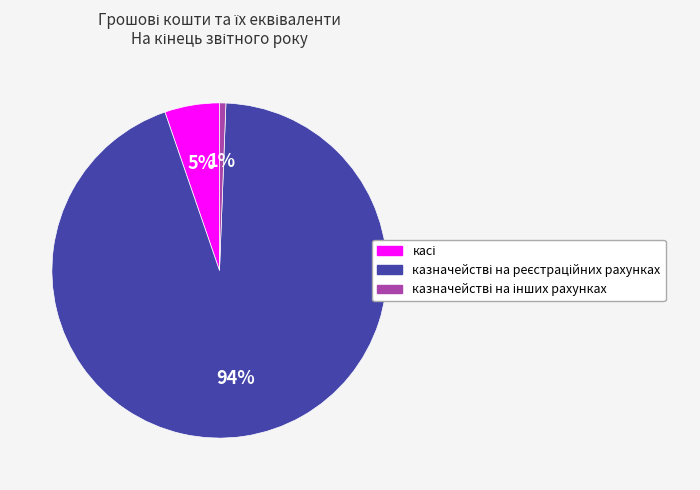

To the nearest percent, what is the average slice percentage?

33%